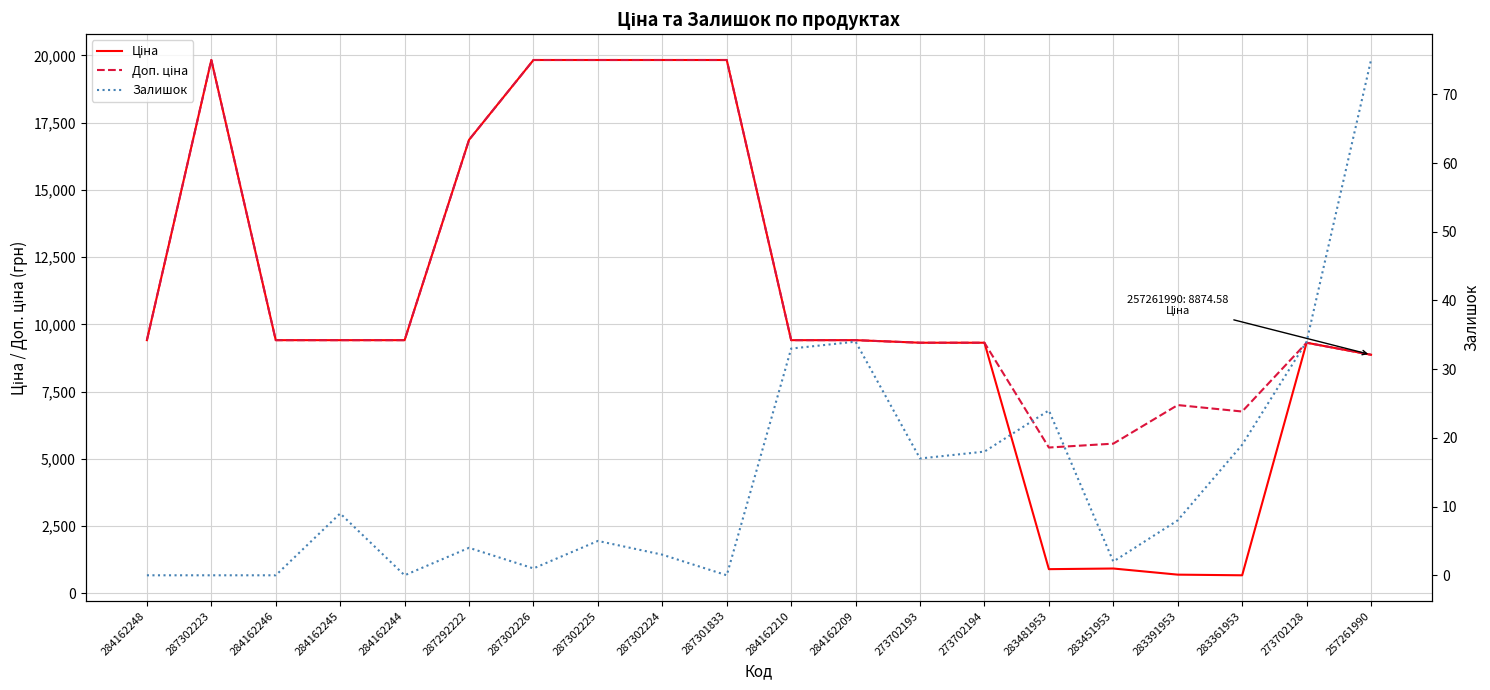

What is the difference between the maximum and minimum values in the Доп. ціна series?

14405.1